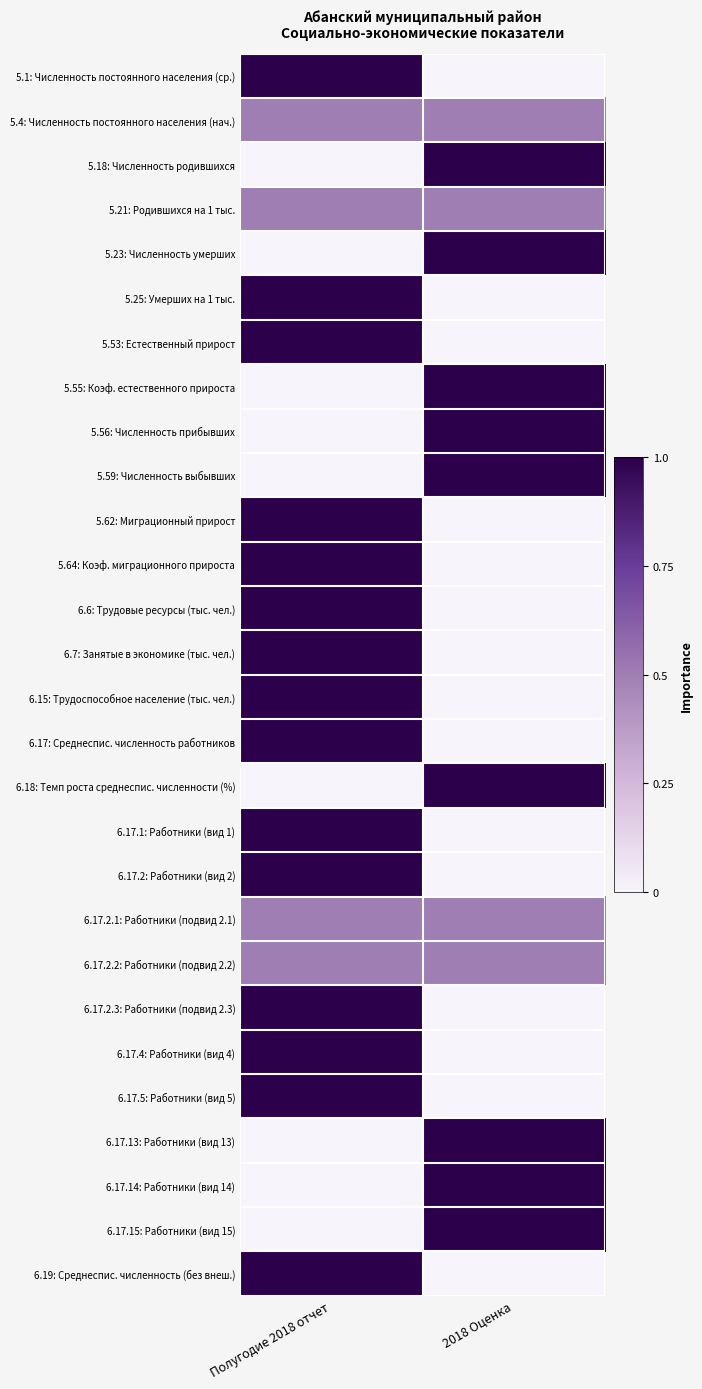

What is the difference between the highest and lowest values at Полугодие 2018 отчет?

1.0